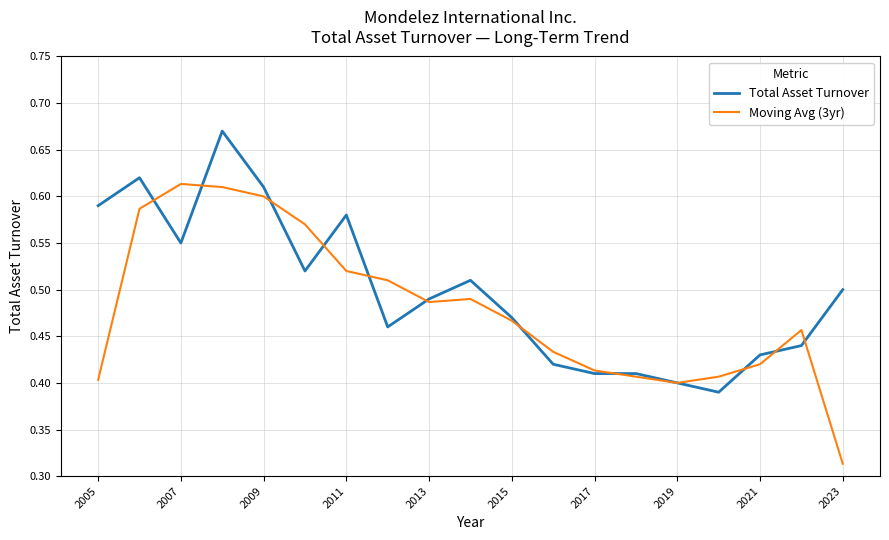

Which series has the widest spread of values?

Moving Avg (3yr)